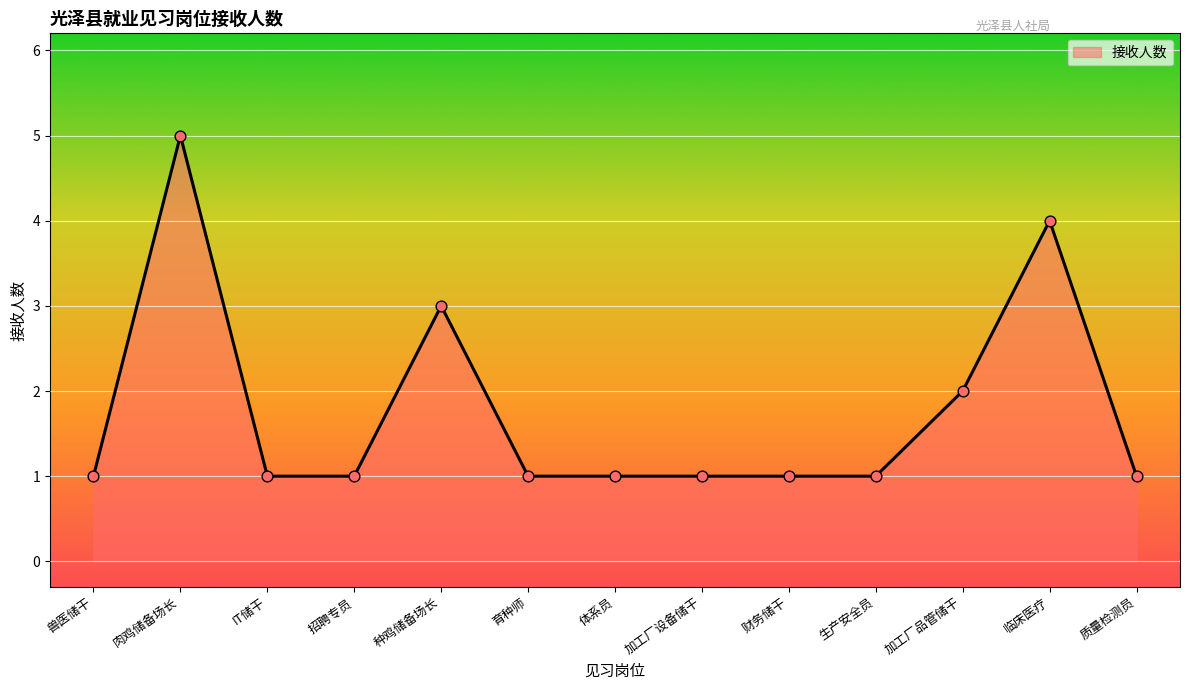

Which has a higher value, 临床医疗 or 体系员?

临床医疗